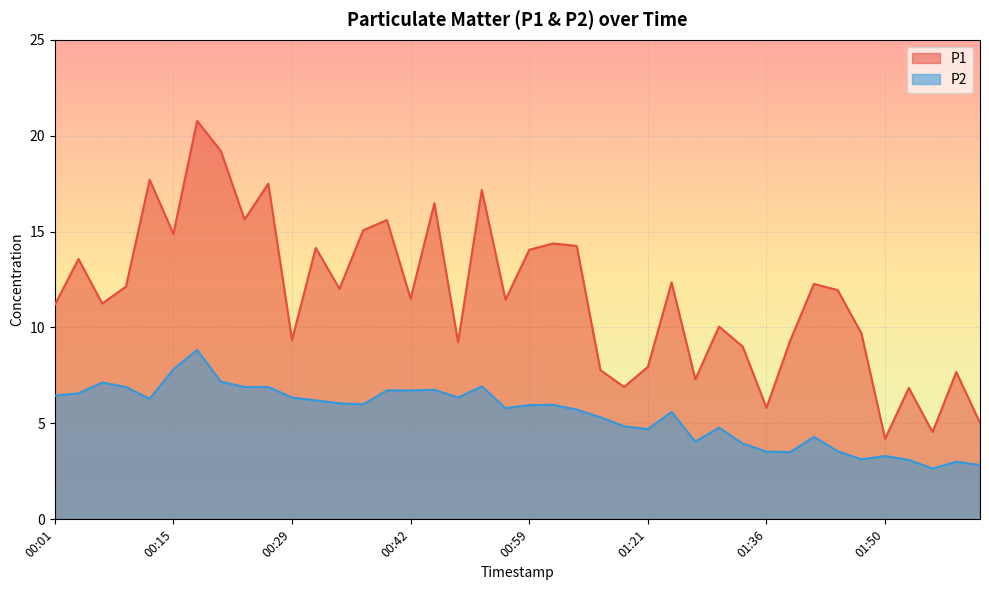

Which series has the largest range (max minus min)?

P1